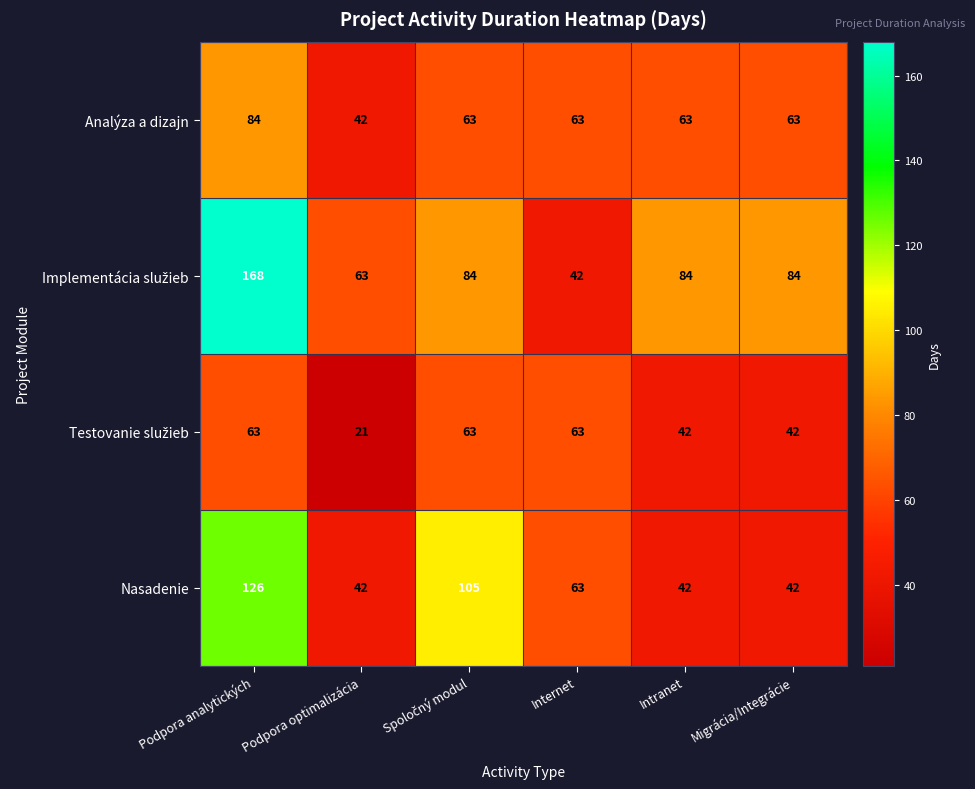

The Analýza a dizajn series shows 63 at Migrácia/Integrácie. True or false?

True